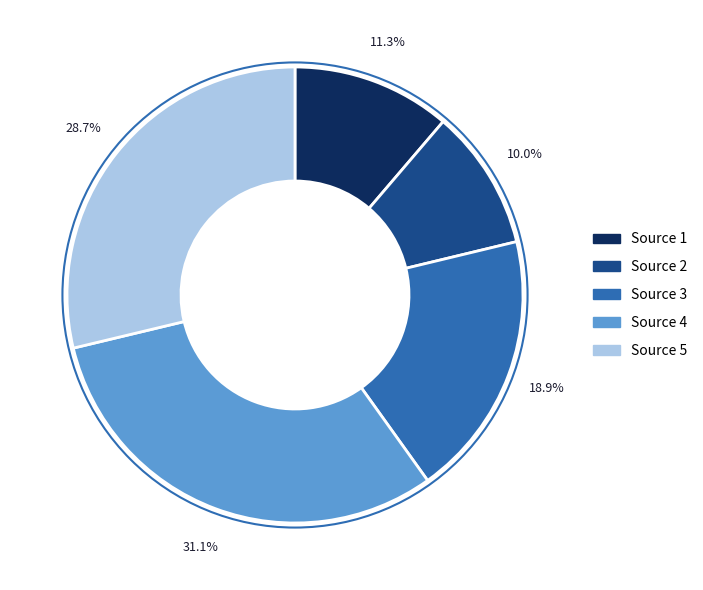

How many segments does this pie chart have?

5